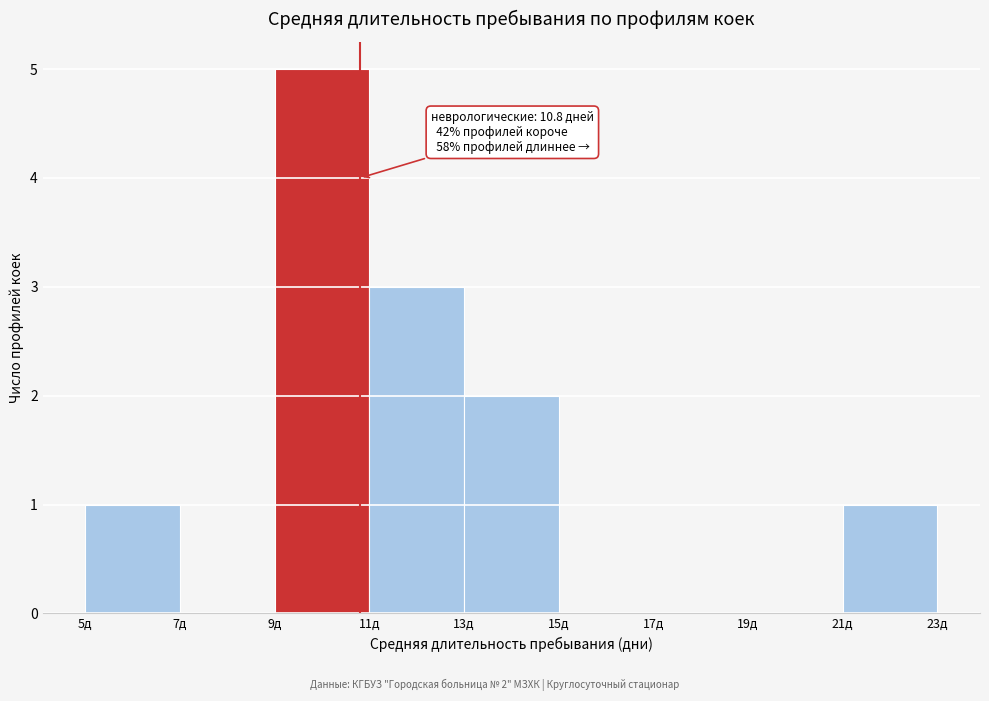

Over which range of the x-axis is the bar tallest?

9 to 11